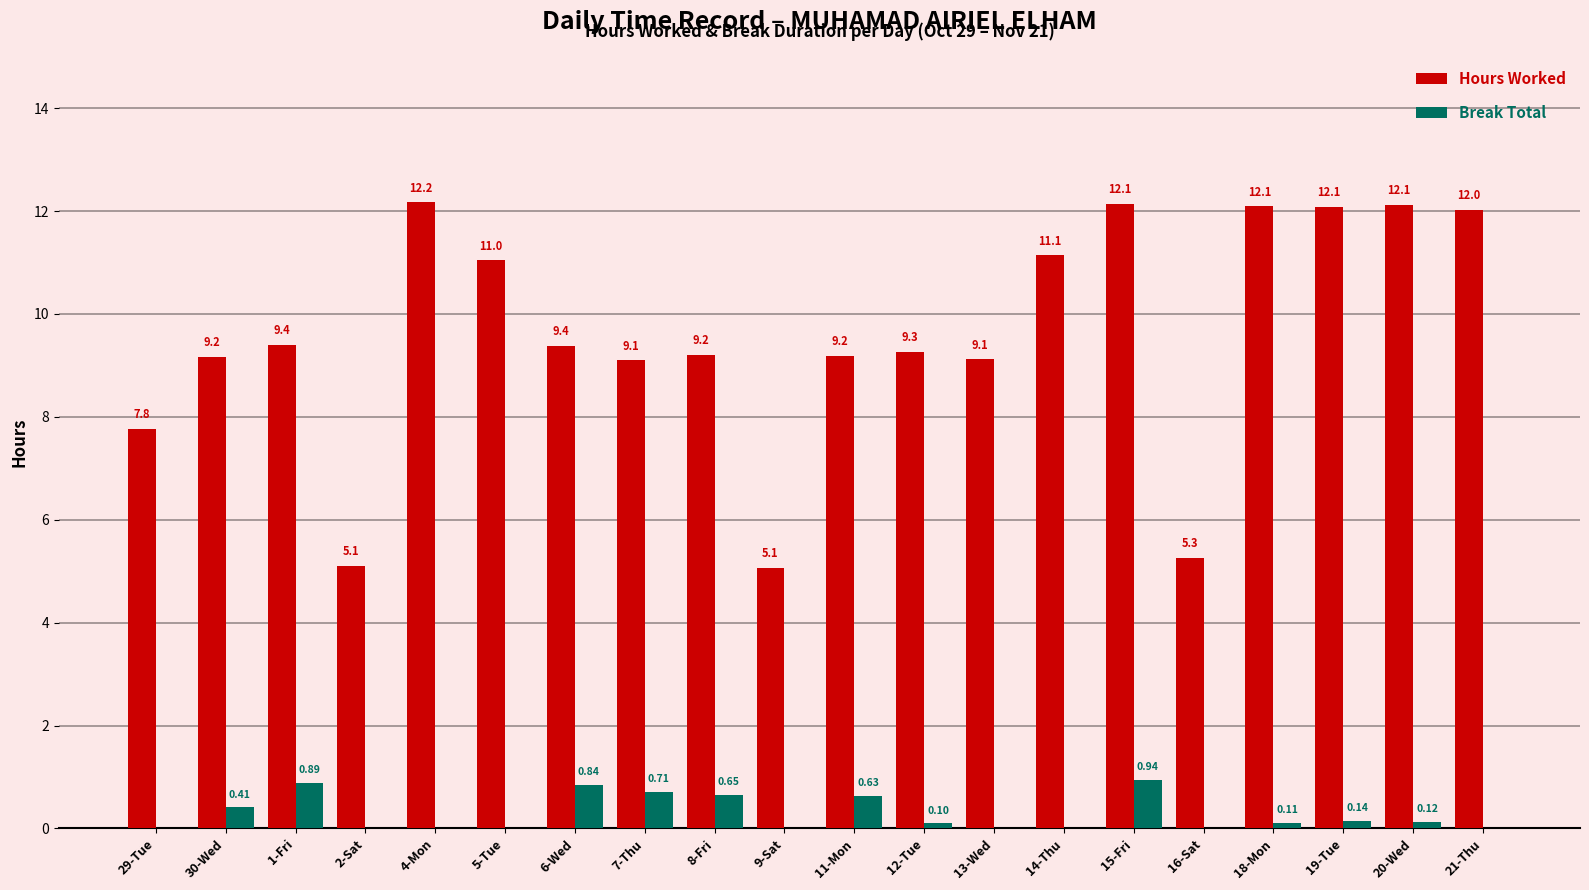

Between 29-Tue and 21-Thu, which series saw the biggest shift?

Hours Worked